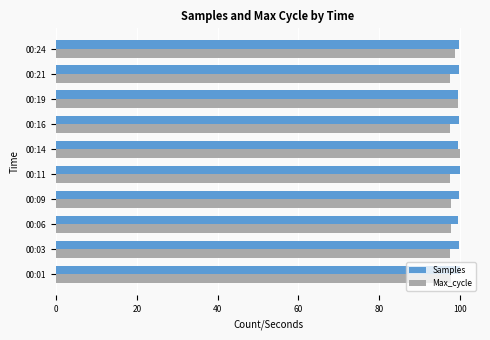

The value of Samples at 00:03 is 62.7. True or false?

False